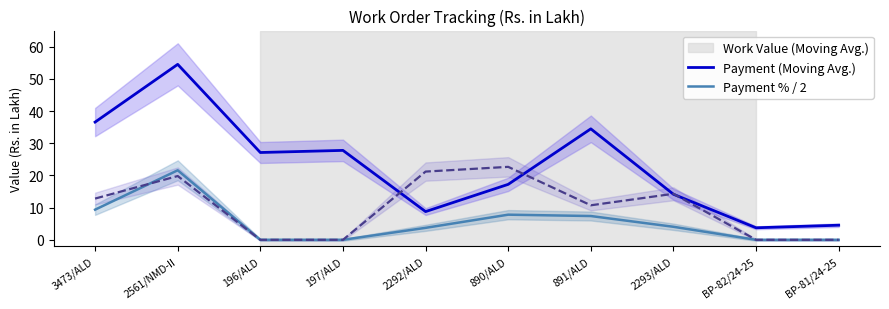

Is it true that Payment % / 2 equals 0.0 at 197/ALD?

True